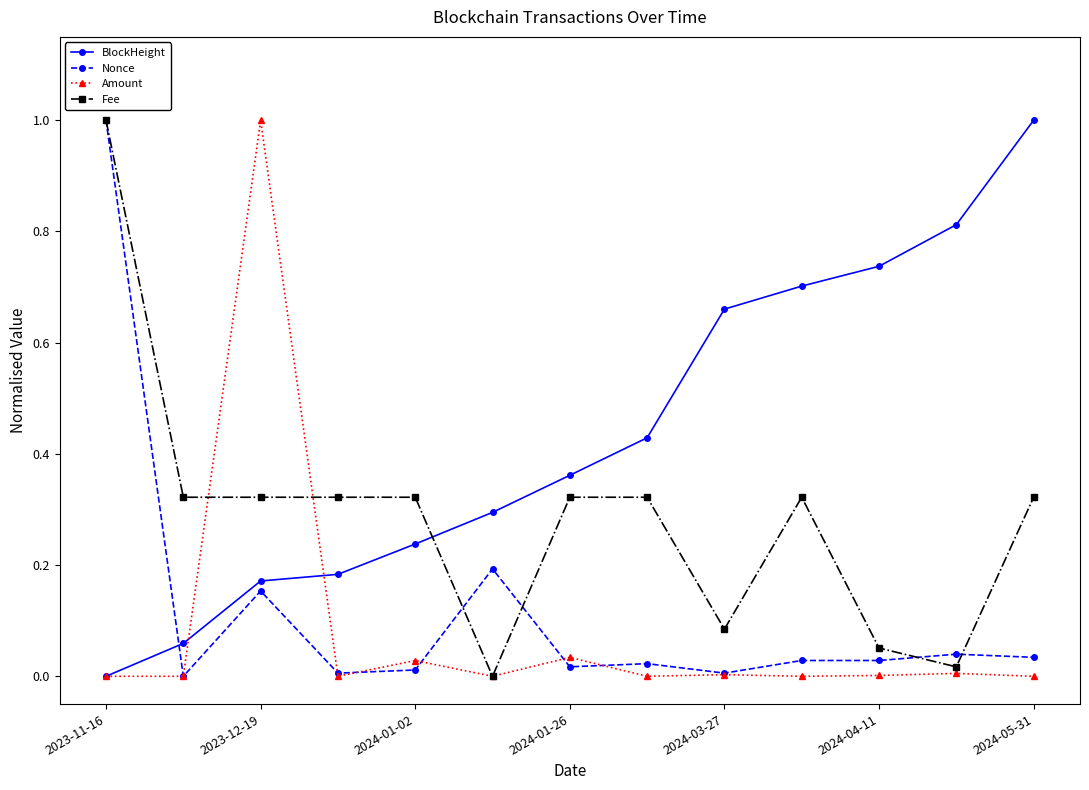

True or false: Amount has more than 1 interior local peaks.

True